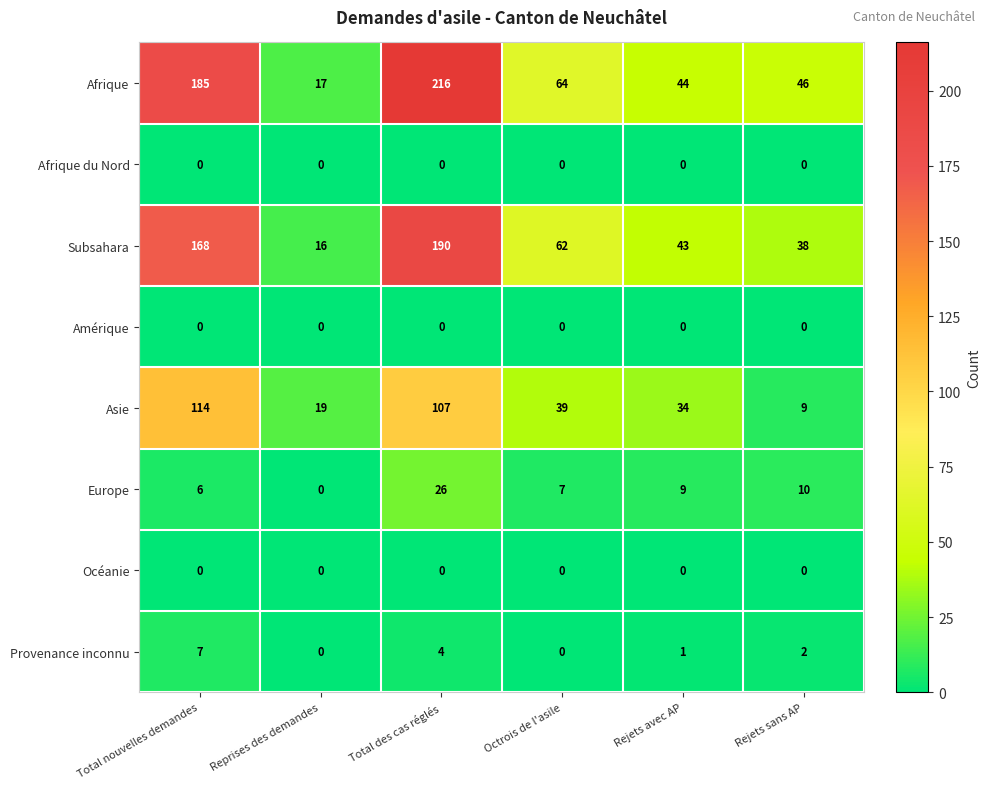

The value of Provenance inconnu at Total des cas réglés is 4. True or false?

True